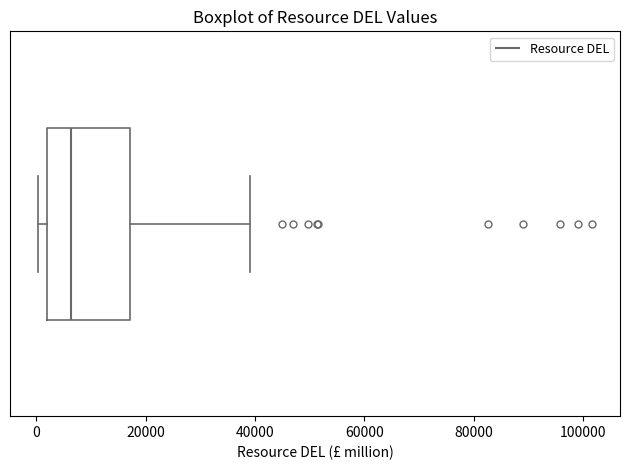

Read this box plot against the x-axis: the position of the median line, the range covered by the box, and the ends of both whiskers. The values are not printed on the chart, so give them approximately, as read against the axis.

median 6000, box 2000 to 18000, whiskers 0 to 40000